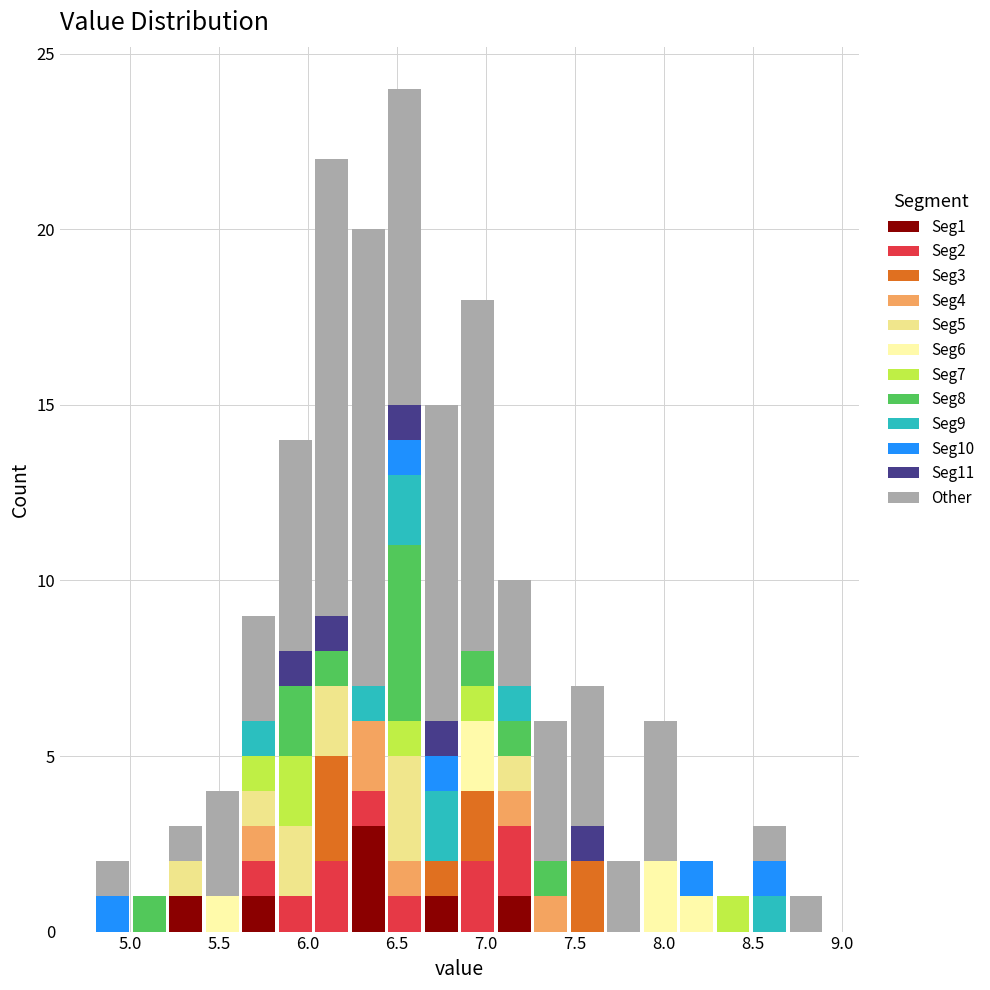

Which range on the x-axis has the tallest stacked bar (by total height)?

6.440 to 6.645